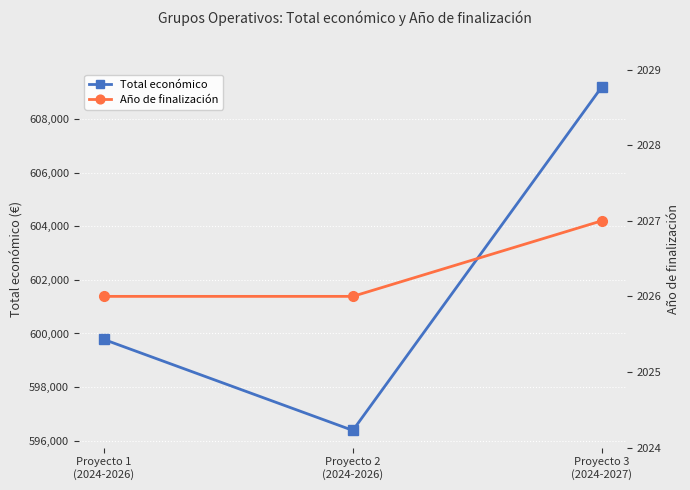

Which label corresponds to the smallest value in the chart?

Proyecto 1
(2024-2026)